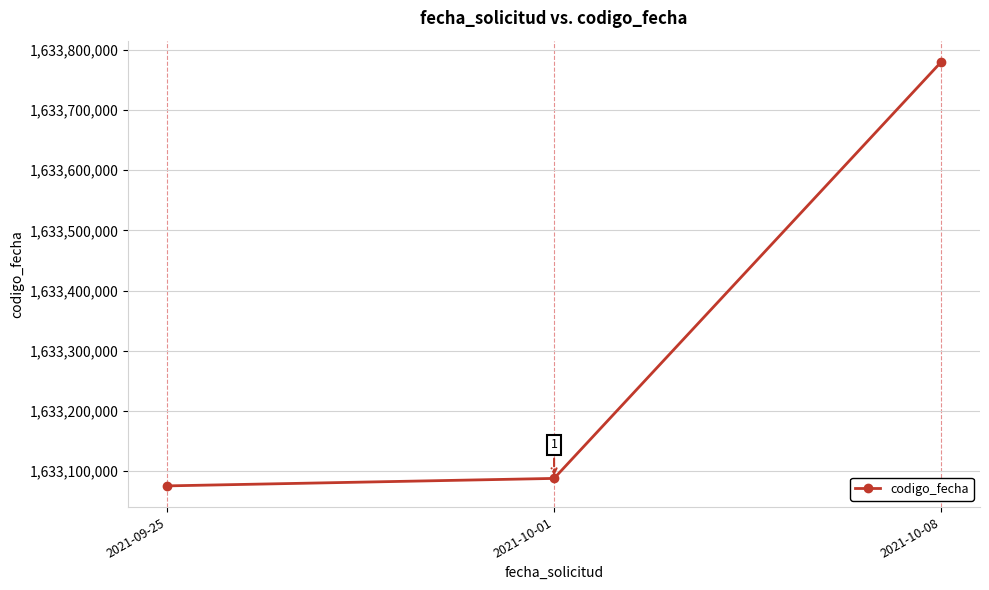

How many values are below 1633087881?

1